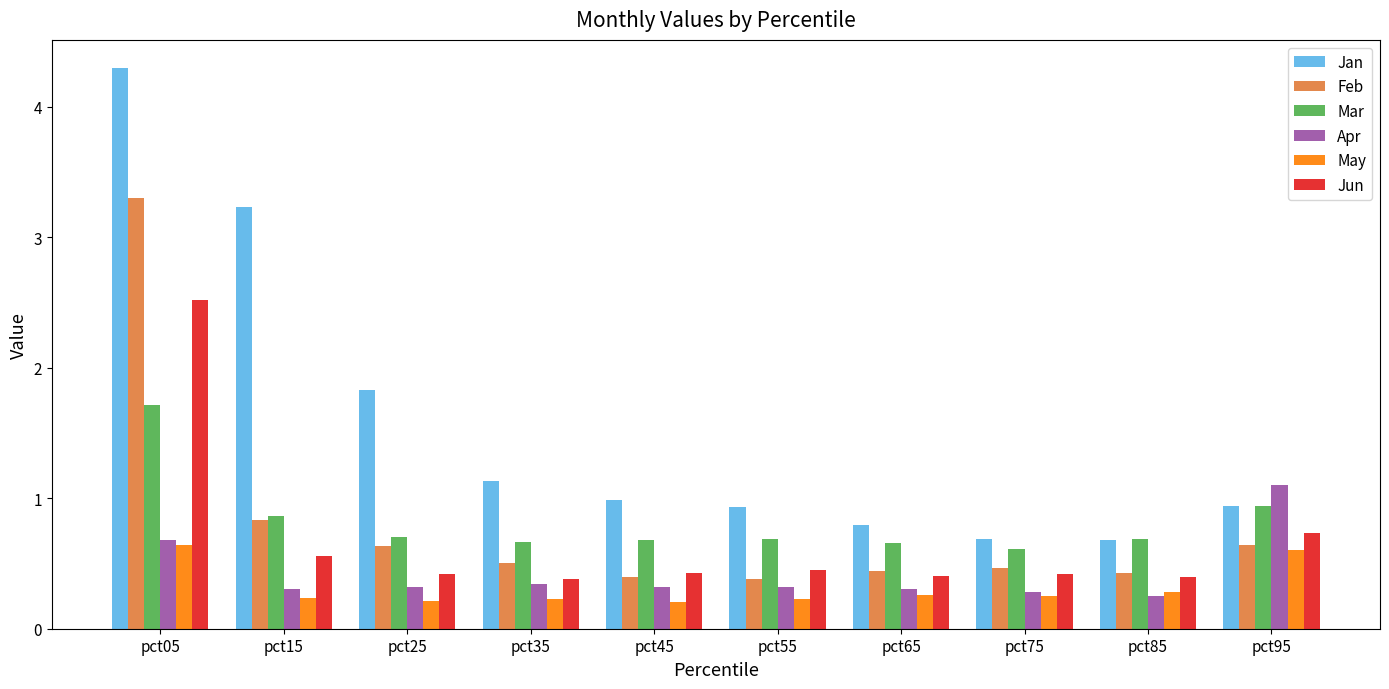

Where is Jan nearest to the value 2?

pct25